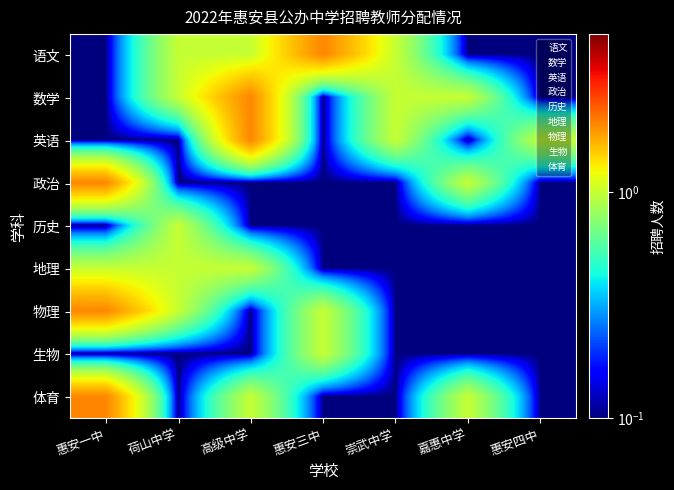

Which category has the highest value in the 语文 series?

惠安三中